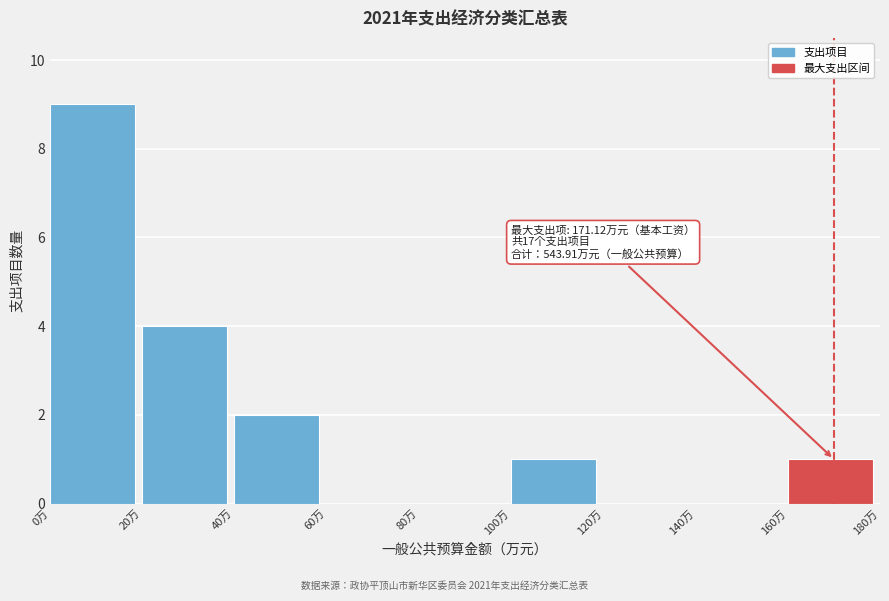

Which range on the x-axis has the tallest bar?

0 to 20